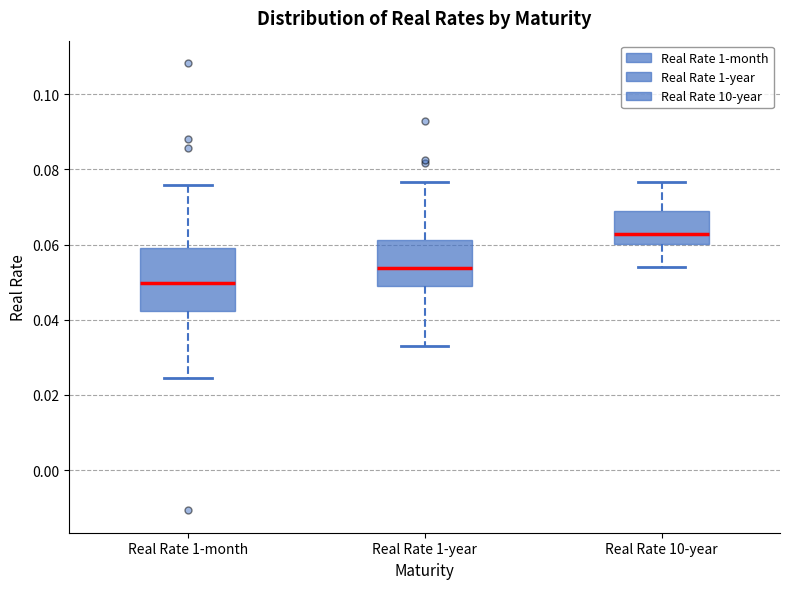

Which box's median line is the lowest?

Real Rate 1-month